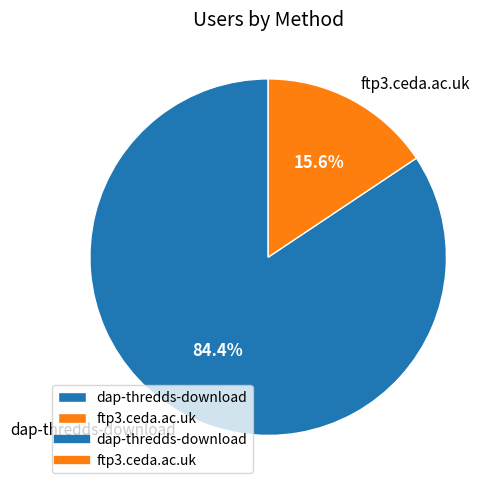

The dap-thredds-download slice represents 84% of the pie. True or false?

True